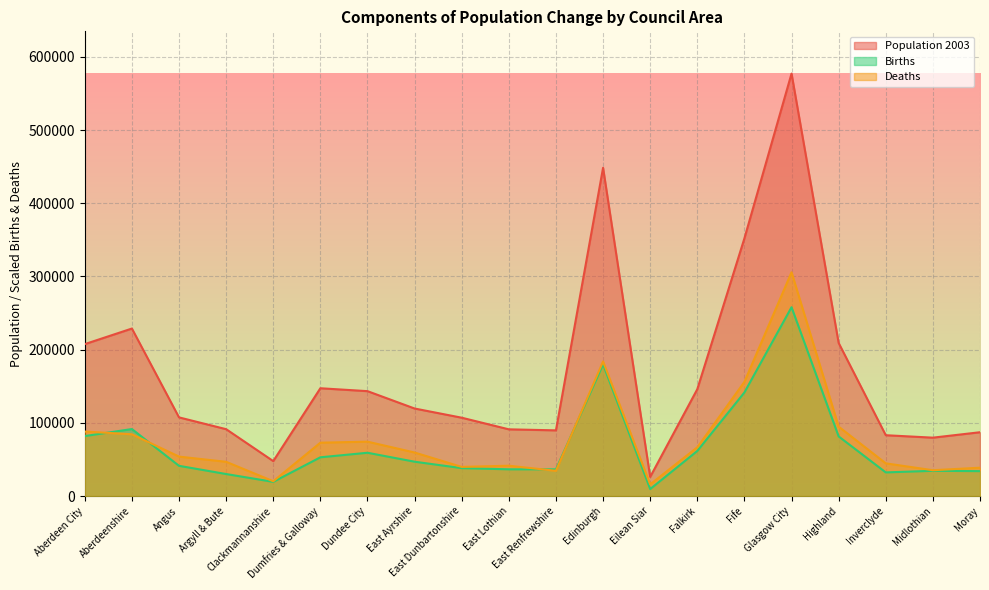

The value of Births at Midlothian is 34440. True or false?

True